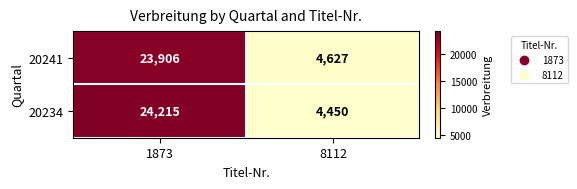

At which category does the chart reach its minimum across all series?

8112